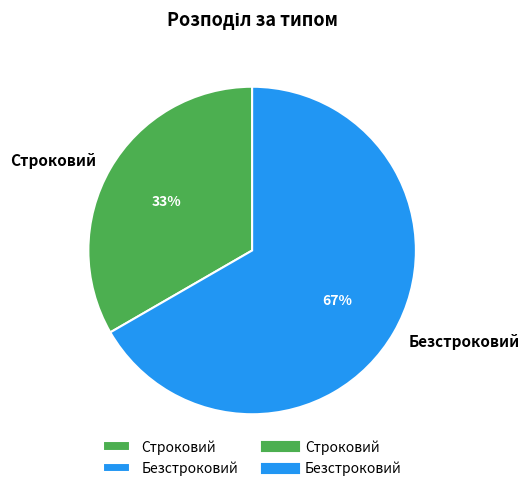

The Строковий slice represents 33% of the pie. True or false?

True